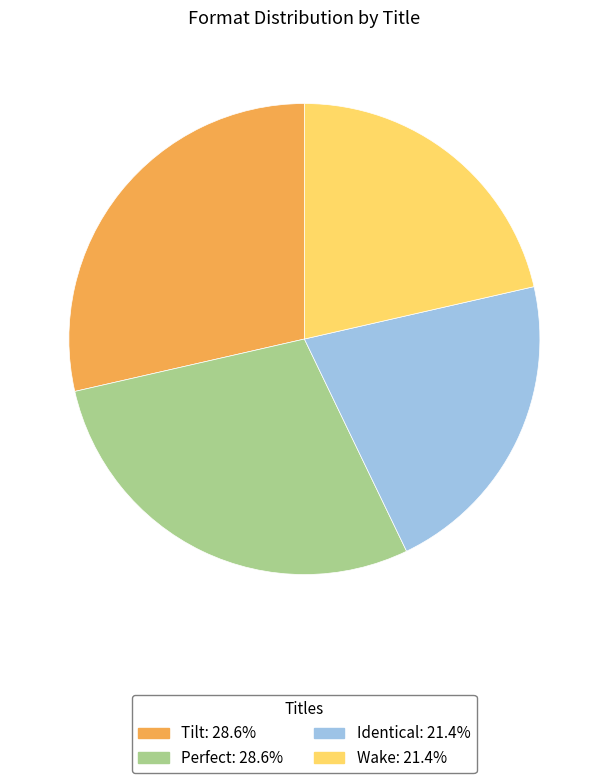

How many slices are in this pie chart?

4